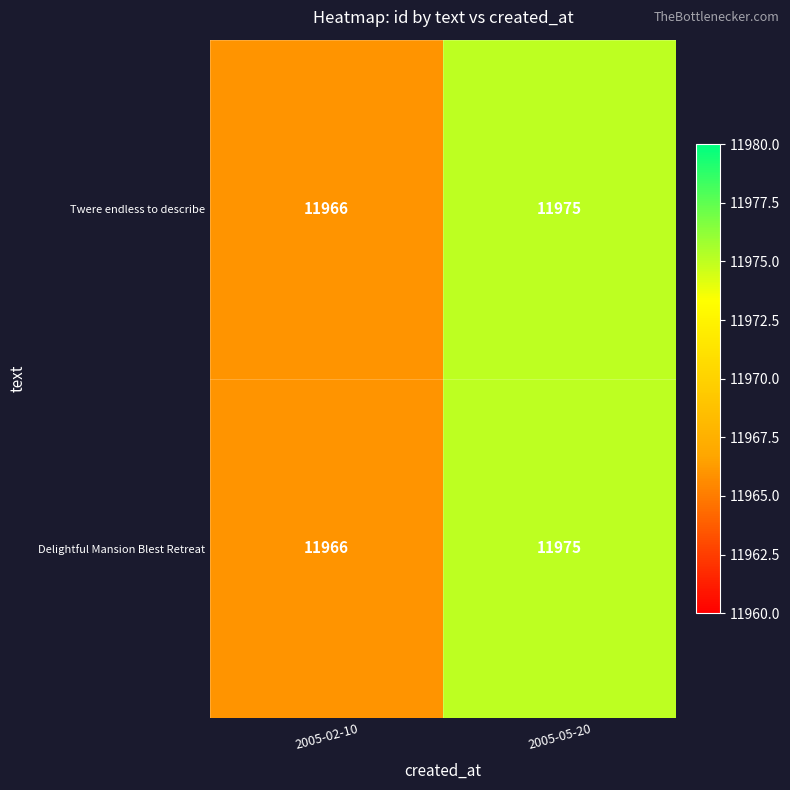

What is the lowest value of the Twere endless to describe series?

11966